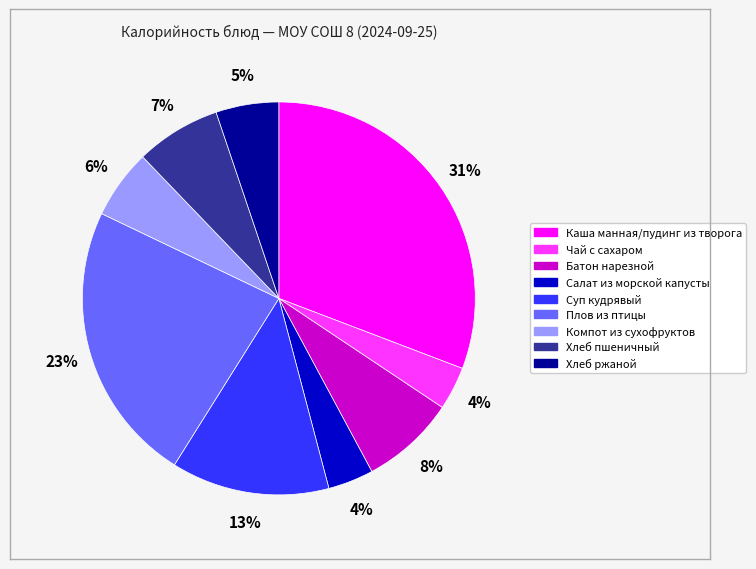

To the nearest percent, what is the difference between the largest and smallest slice percentages?

27%